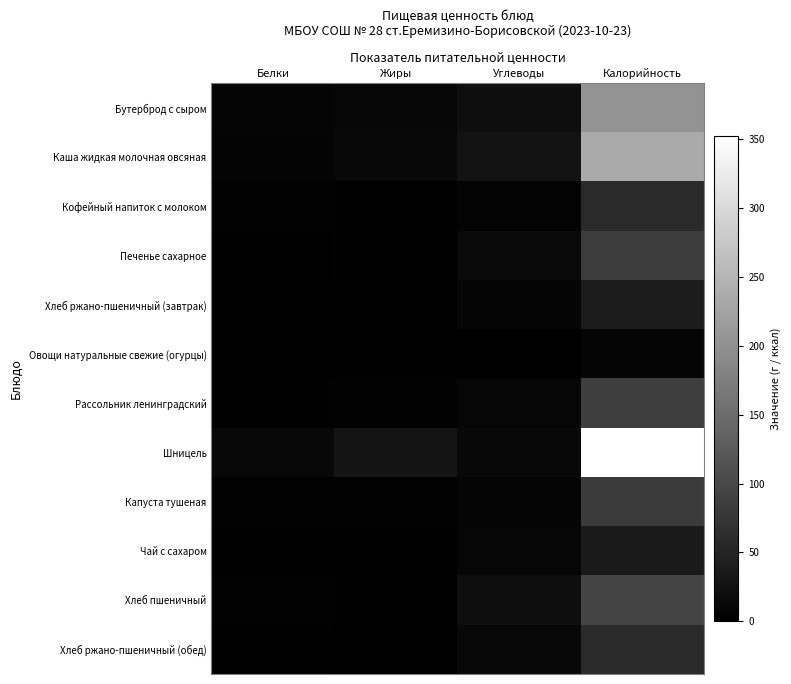

Reading right to left, extract all data points from this chart.

Бутерброд с сыром: Калорийность=204.1	Углеводы=19.3	Жиры=10.8	Белки=7.5
Каша жидкая молочная овсяная: Калорийность=235.2	Углеводы=25.6	Жиры=11.9	Белки=5.9
Кофейный напиток с молоком: Калорийность=58.0	Углеводы=4.9	Жиры=2.7	Белки=3.2
Печенье сахарное: Калорийность=84.9	Углеводы=13.7	Жиры=2.6	Белки=0.6
Хлеб ржано-пшеничный (завтрак): Калорийность=39.1	Углеводы=7.9	Жиры=0.2	Белки=1.3
Овощи натуральные свежие (огурцы): Калорийность=7.2	Углеводы=1.1	Жиры=0.1	Белки=0.4
Рассольник ленинградский: Калорийность=85.8	Углеводы=9.6	Жиры=4.1	Белки=1.6
Шницель: Калорийность=352.3	Углеводы=11.4	Жиры=28.8	Белки=11.2
Капуста тушеная: Калорийность=81.7	Углеводы=7.3	Жиры=3.8	Белки=3.1
Чай с сахаром: Калорийность=36.8	Углеводы=9.0	Жиры=0.0	Белки=0.1
Хлеб пшеничный: Калорийность=93.7	Углеводы=19.6	Жиры=0.3	Белки=2.9
Хлеб ржано-пшеничный (обед): Калорийность=58.7	Углеводы=11.9	Жиры=0.3	Белки=2.0